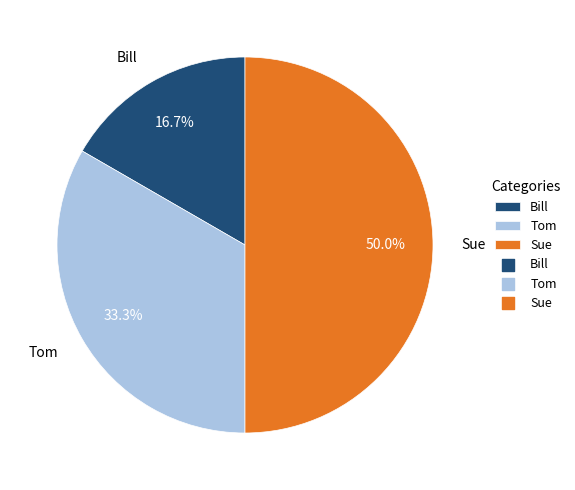

What percentage do Tom and Sue together represent?

83.3%